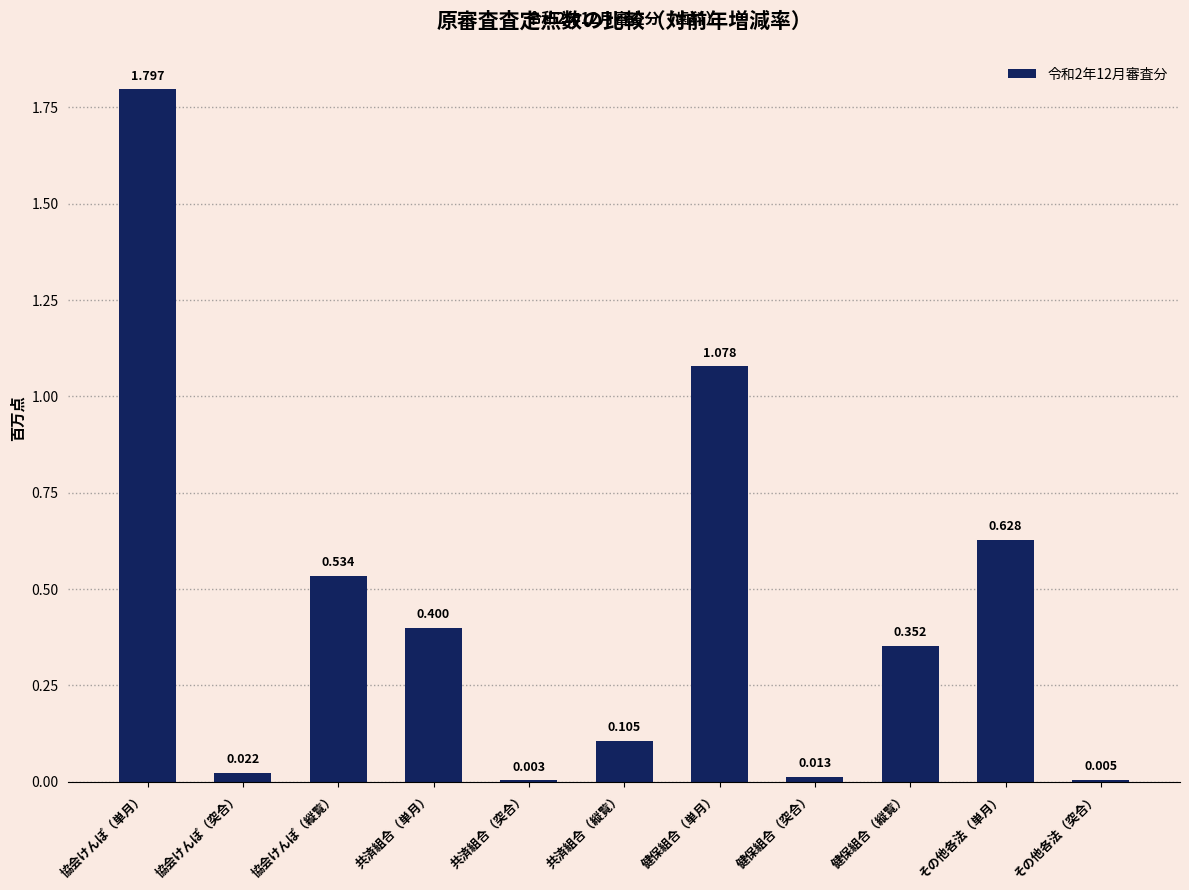

Which has a higher value, 協会けんぽ（縦覧） or 協会けんぽ（突合）?

協会けんぽ（縦覧）